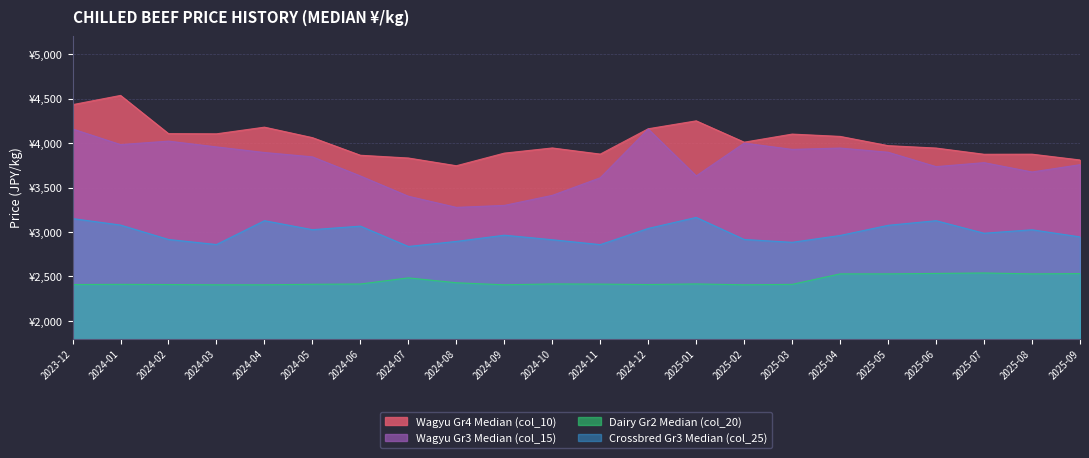

What is the difference between the Wagyu Gr4 Median (col_10) values at 2024-07 and 2024-02?

274